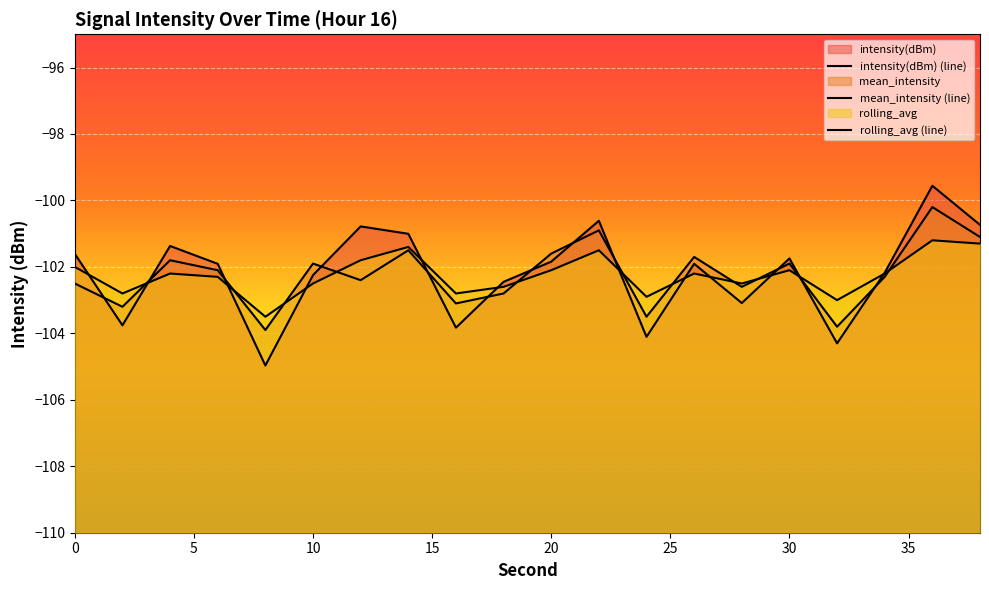

What is the value of the mean_intensity point at the 14th from the left?

-101.7